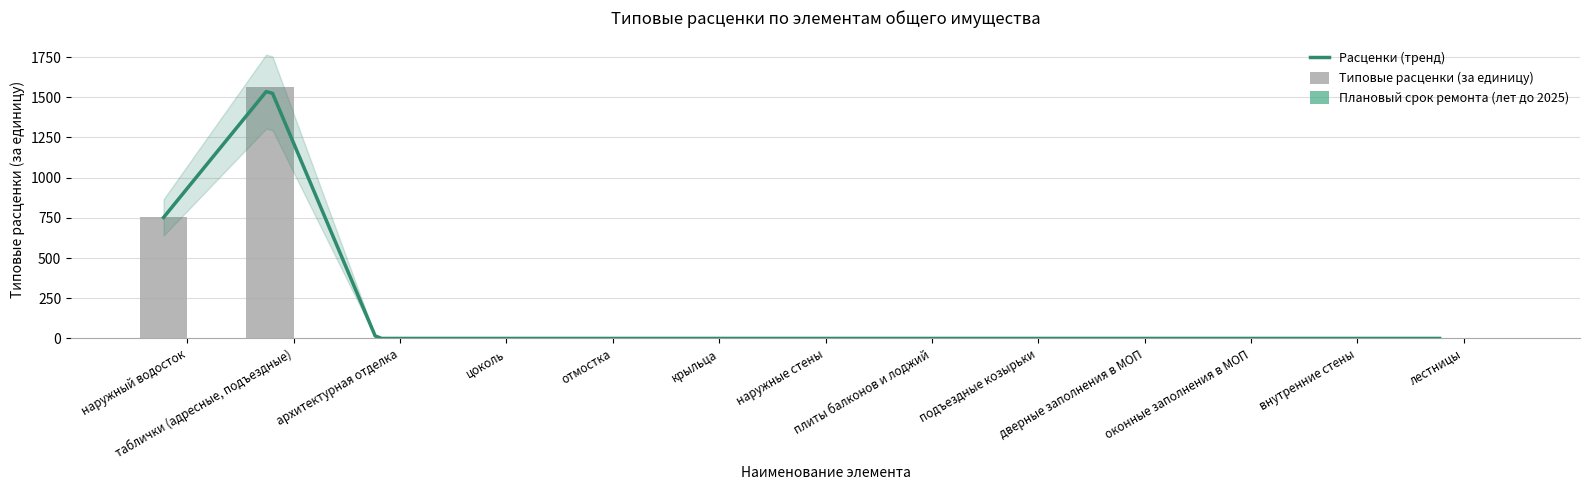

List the labels in order of value, largest first.

таблички (адресные, подъездные), наружный водосток, архитектурная отделка, цоколь, отмостка, крыльца, наружные стены, плиты балконов и лоджий, подъездные козырьки, дверные заполнения в МОП, оконные заполнения в МОП, внутренние стены, лестницы